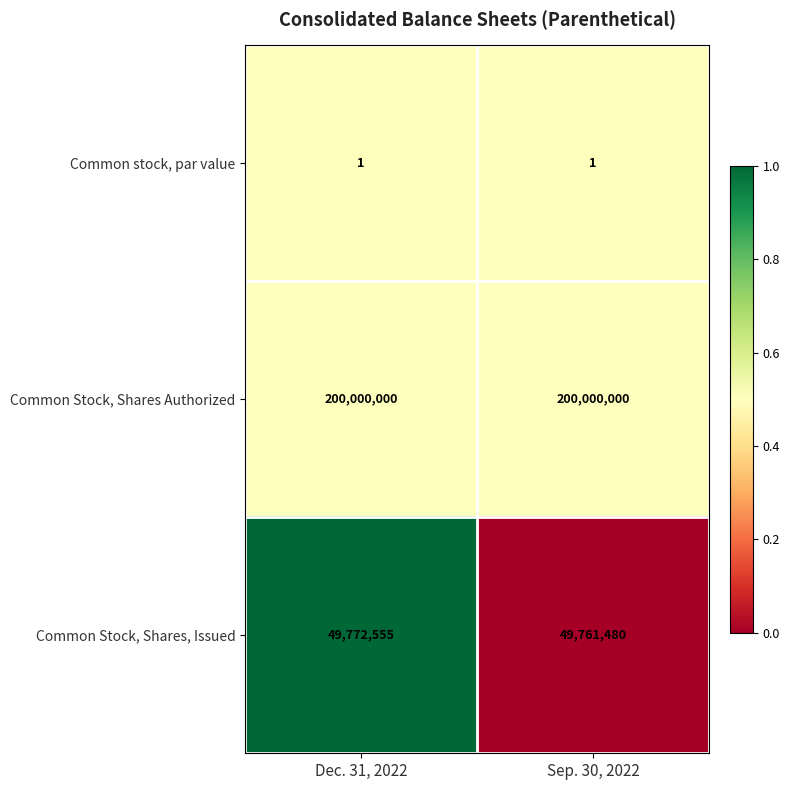

What value does the Common Stock, Shares, Issued series have at Dec. 31, 2022?

49772555